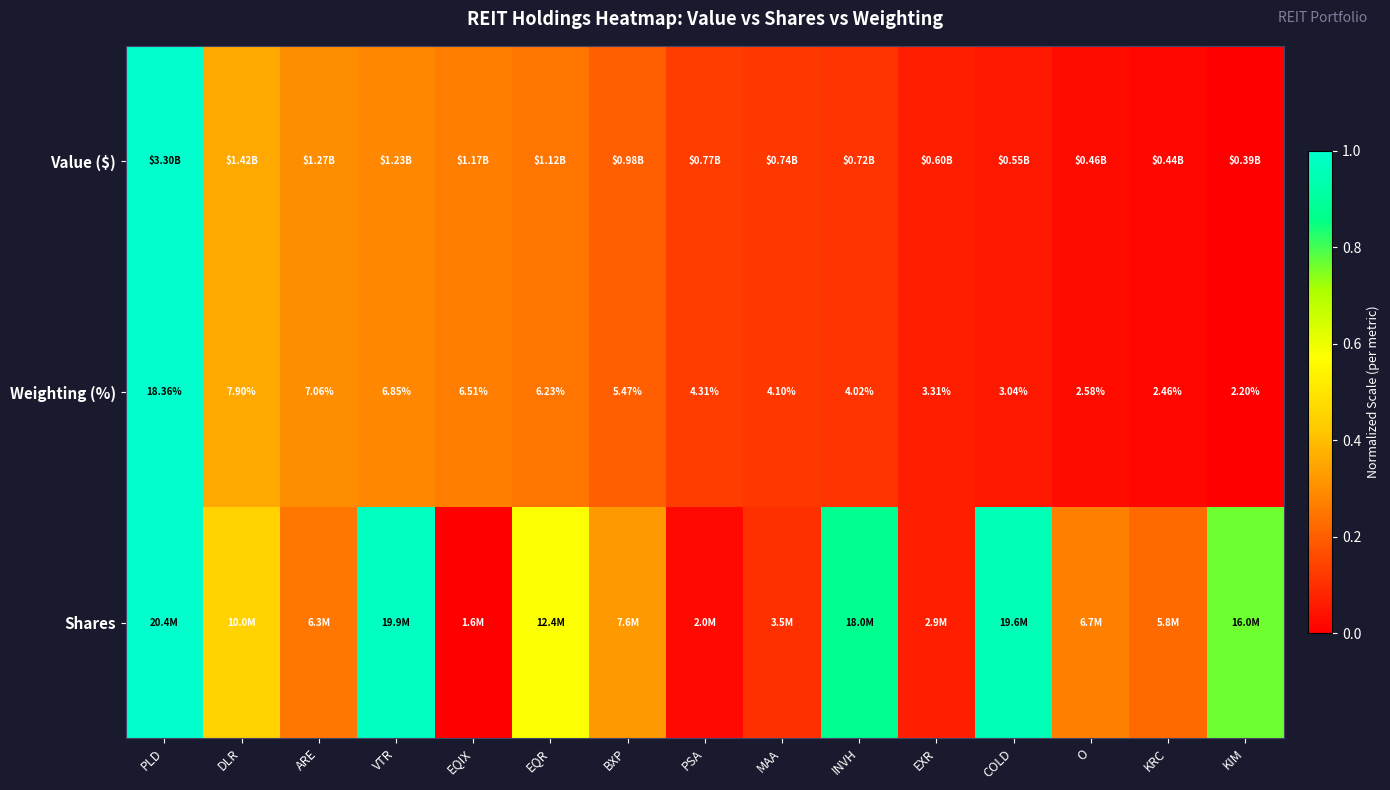

List the labels in order of Weighting (%) value, largest first.

PLD, DLR, ARE, VTR, EQIX, EQR, BXP, PSA, MAA, INVH, EXR, COLD, O, KRC, KIM